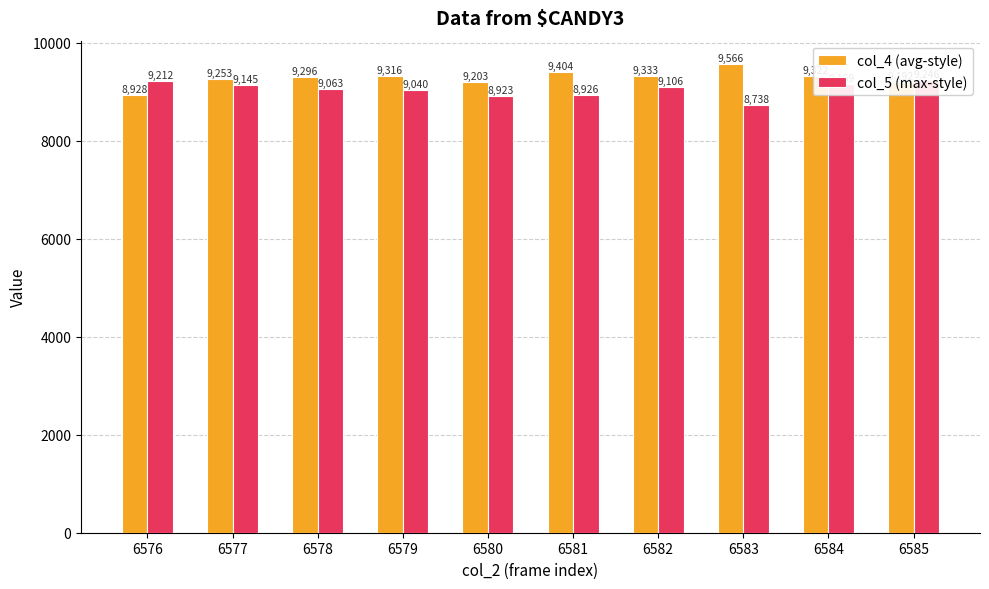

At 6580, list the series in order from largest to smallest.

col_4 (avg-style), col_5 (max-style)